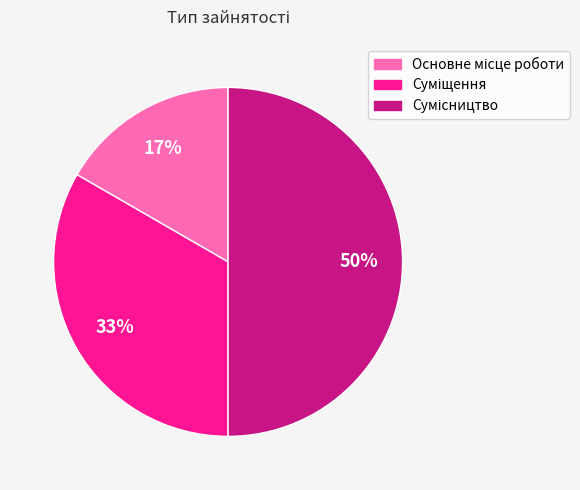

To the nearest percent, what is the average slice percentage?

33%